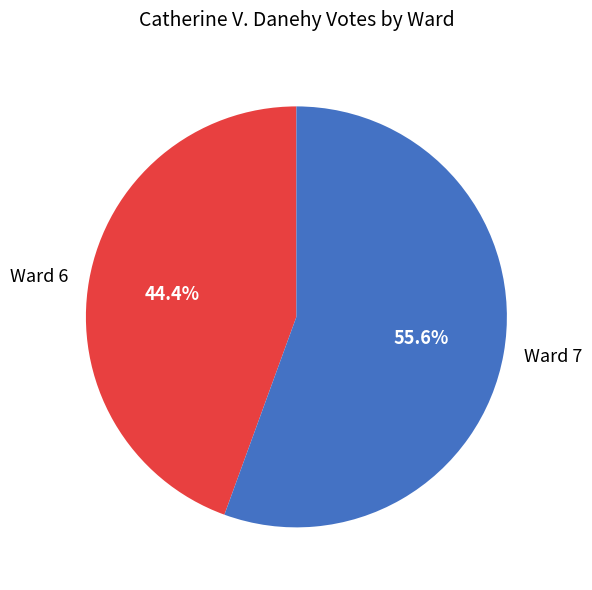

To the nearest percent, what is the average slice percentage?

50%